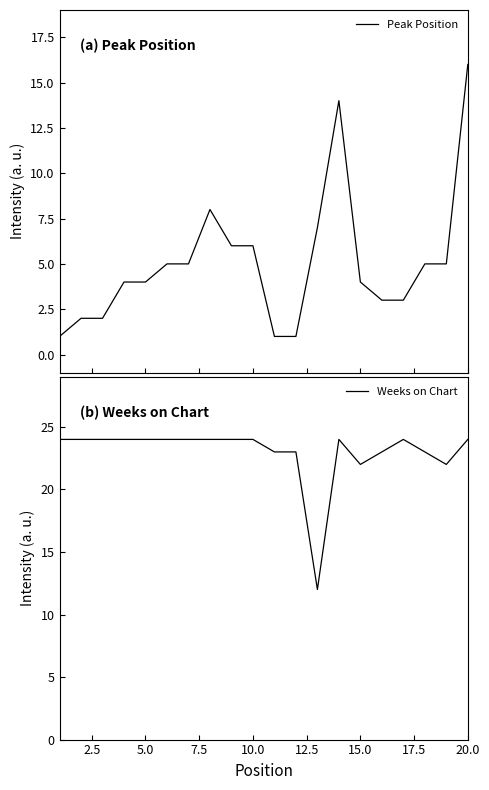

The Weeks on Chart series shows 22 at 15.0. True or false?

True